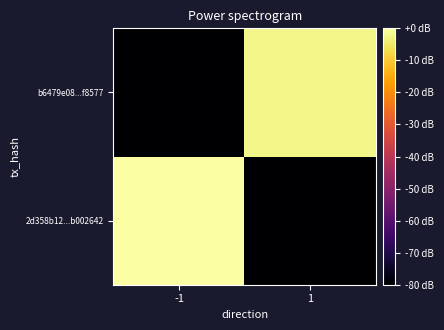

Between -1 and 1, which series saw the biggest shift?

2d358b12...b002642